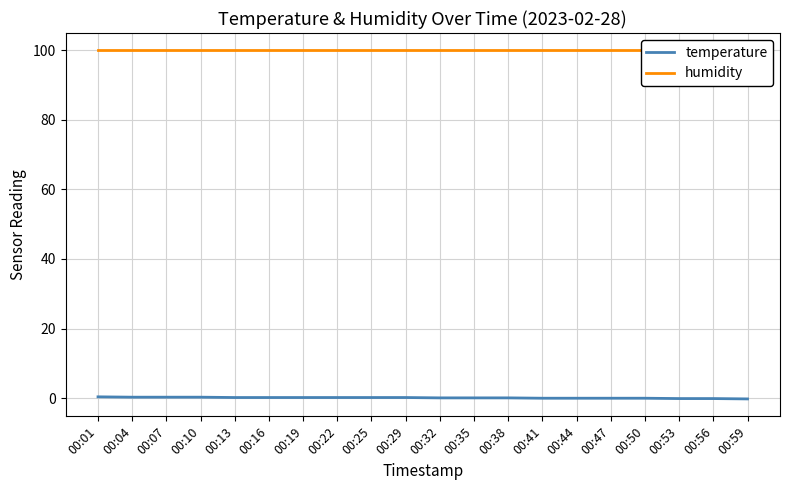

Reading left to right, what are all the values shown in this chart?

temperature: 0.4	0.3	0.3	0.3	0.2	0.2	0.2	0.2	0.2	0.2	0.1	0.1	0.1	0.0	0.0	0.0	0.0	-0.1	-0.1	-0.2
humidity: 99.9	99.9	99.9	99.9	99.9	99.9	99.9	99.9	99.9	99.9	99.9	99.9	99.9	99.9	99.9	99.9	99.9	99.9	99.9	99.9